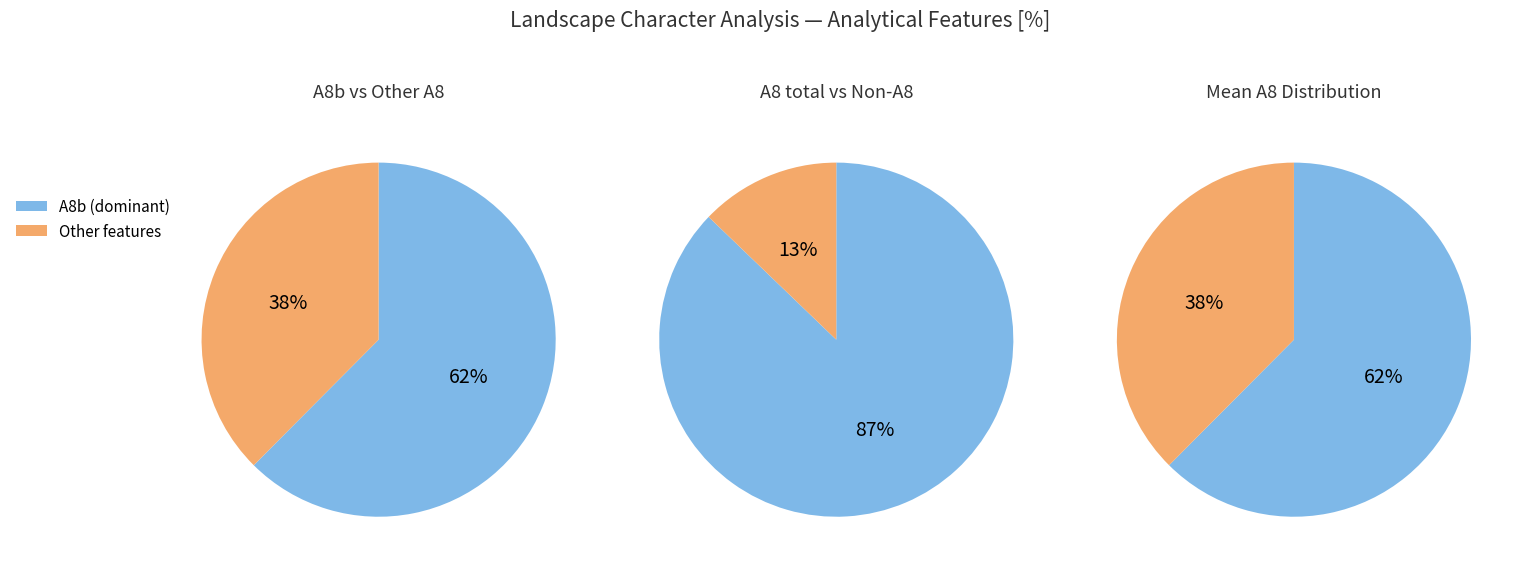

Which slice is the smallest?

Other